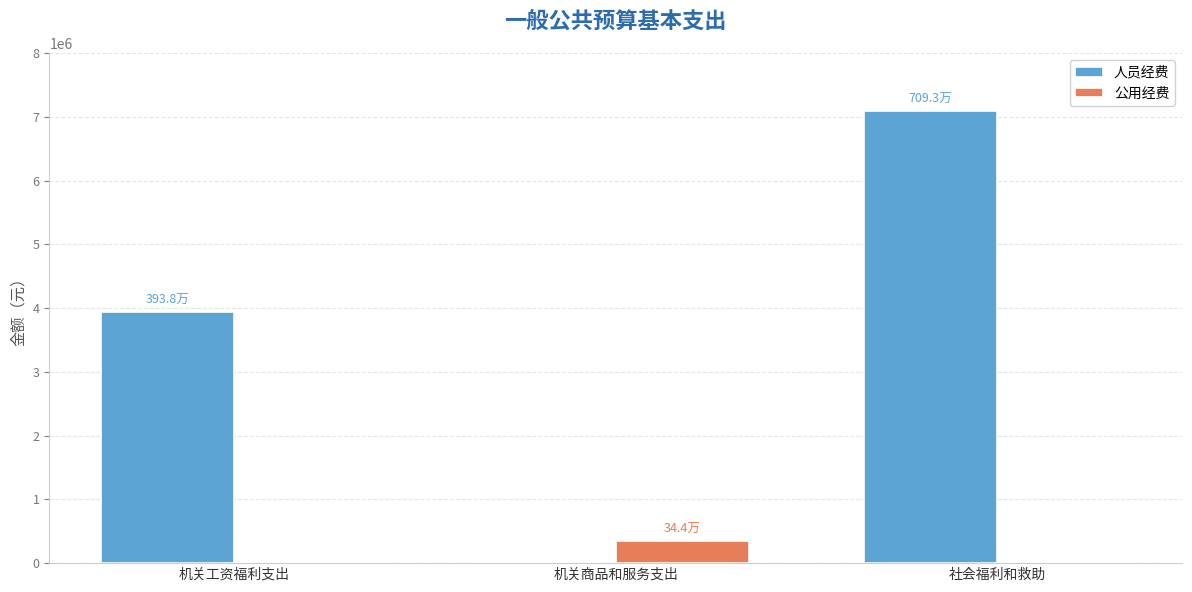

The 人员经费 series shows 0.0 at 机关商品和服务支出. True or false?

True